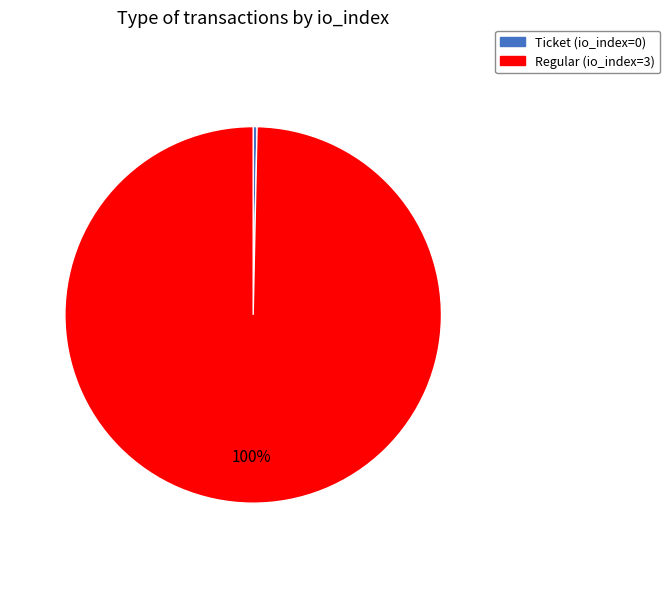

Do Regular (io_index=3) and Ticket (io_index=0) together represent more than half of the pie?

Yes